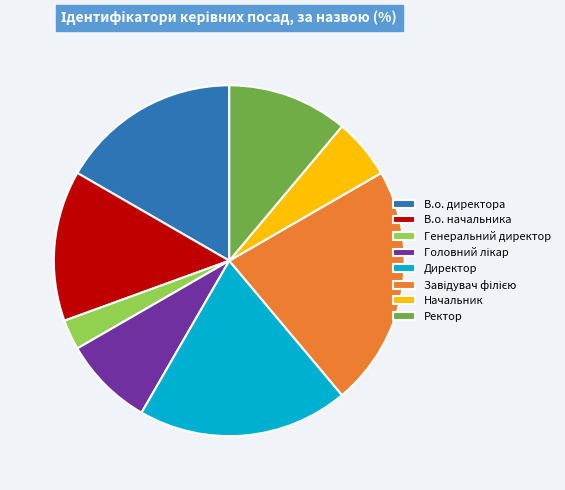

Is it true that В.о. директора is 6% of the pie?

False